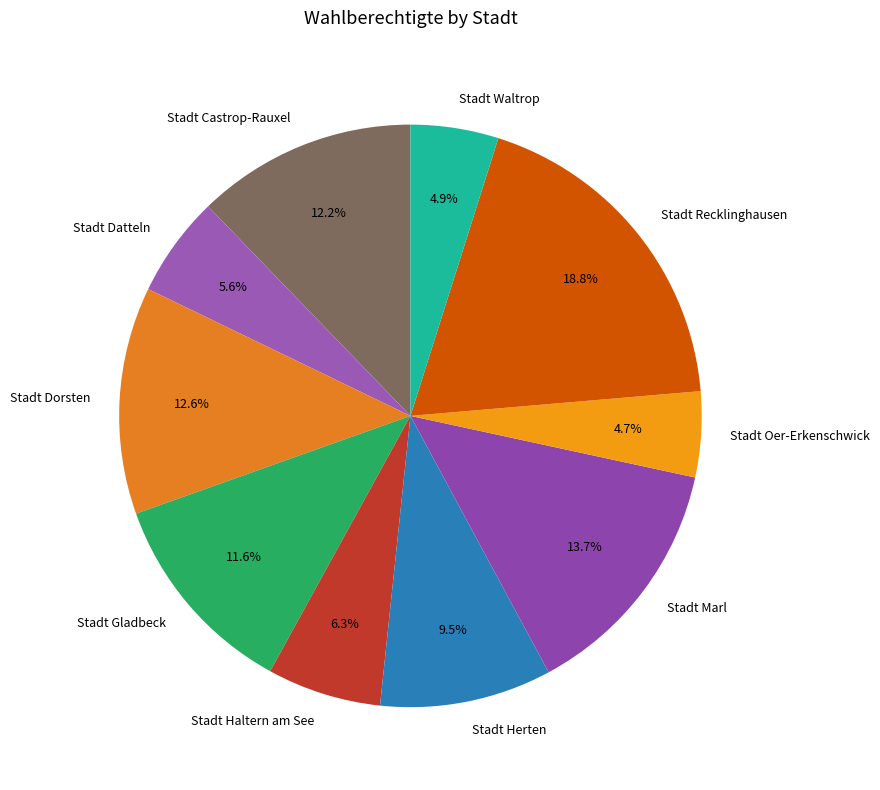

Is there a majority slice in this chart?

No